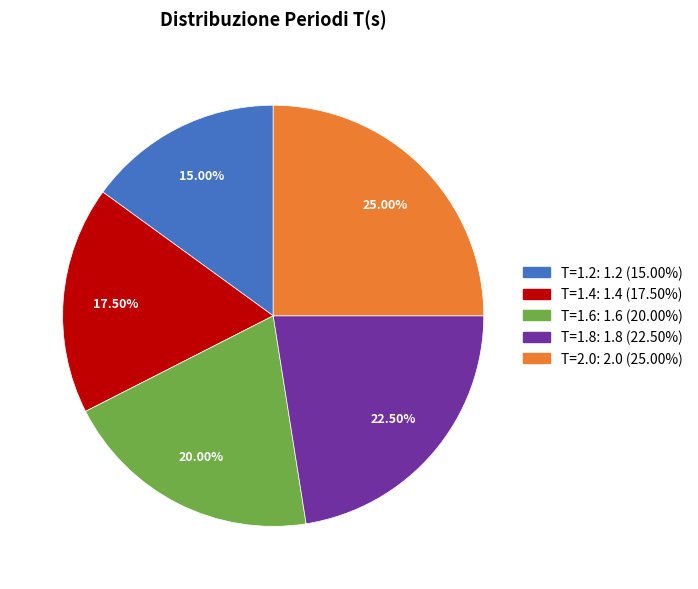

What is the total percentage of T=1.6 and T=2.0?

45.0%